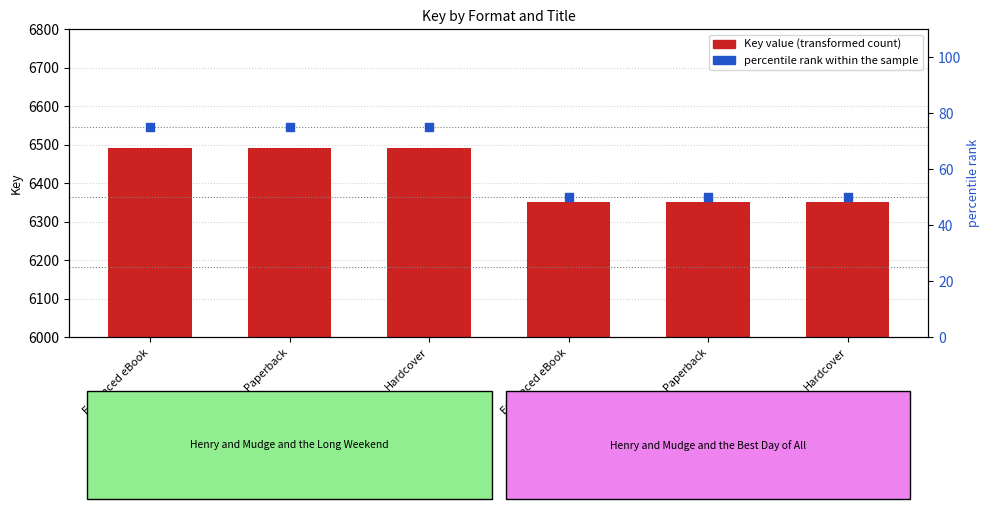

What is the total value across all series at Hardcover?

6566